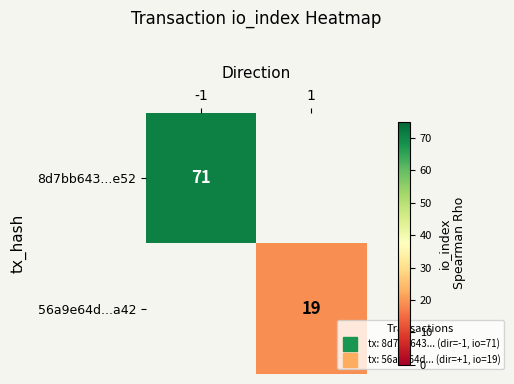

How many categories are shown in the chart?

2